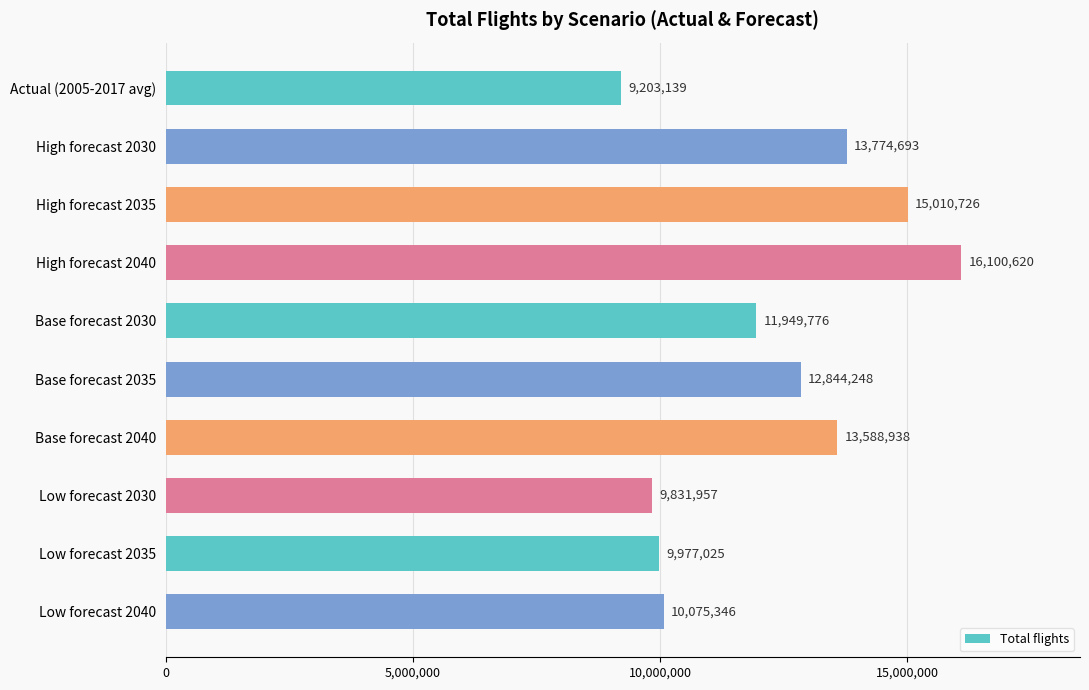

Does the chart contain stacked bars?

No